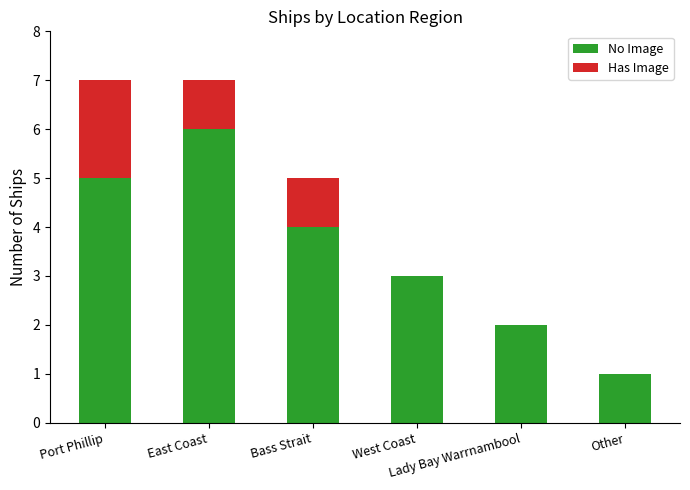

Which category has the highest value in the No Image series?

East Coast